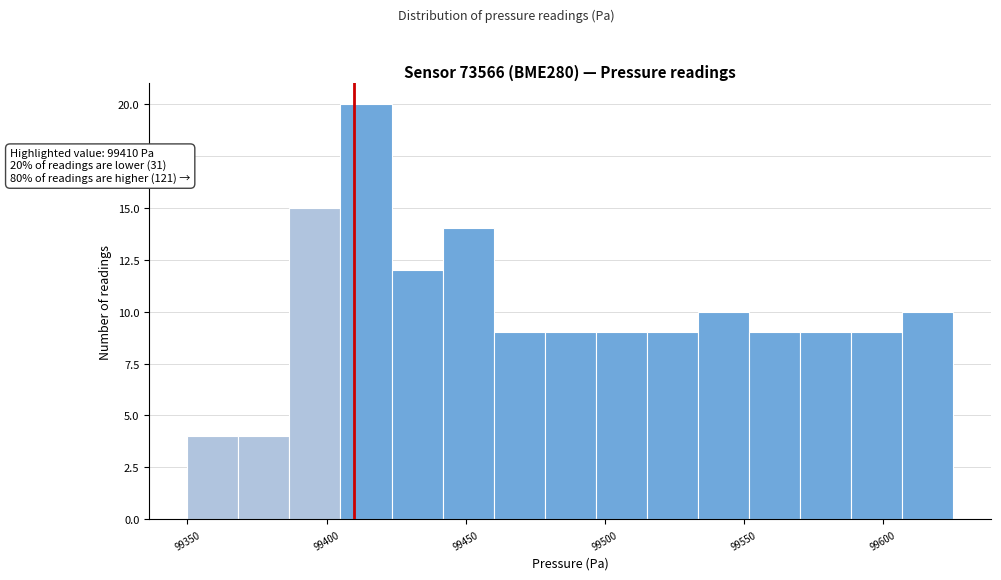

Read against the x-axis, roughly where is the centre of the tallest bar?

99415